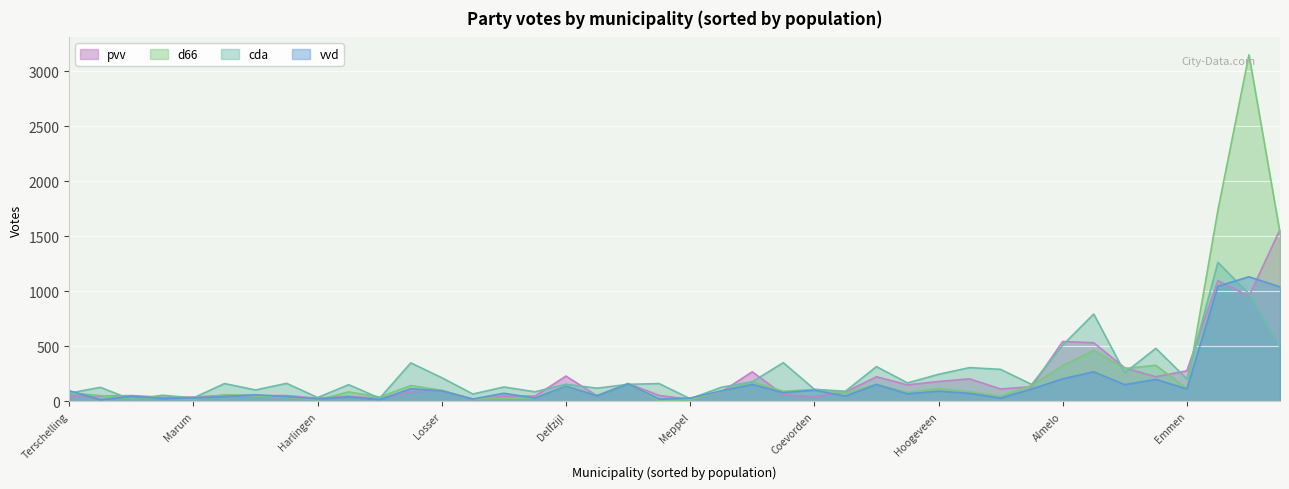

Does the chart display data point markers on the line(s)?

No